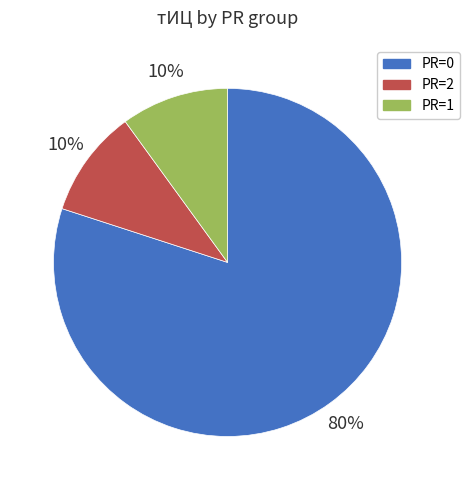

To the nearest percent, what is the difference between the largest and smallest slice percentages?

70%